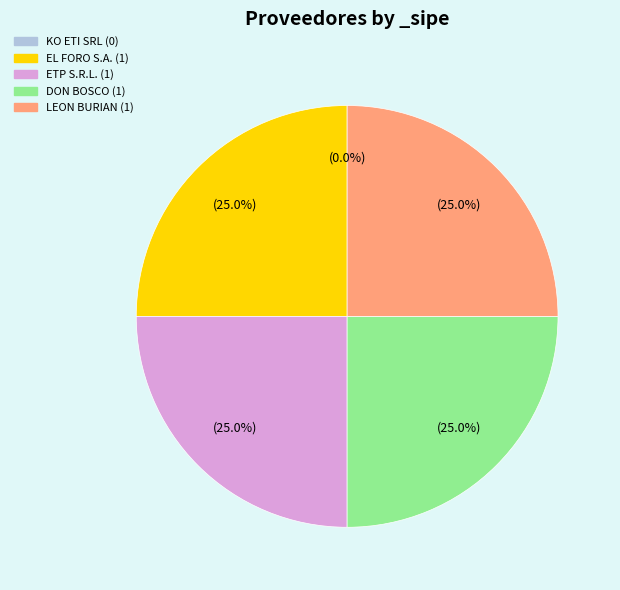

True or false: EDICIONES LIBRERIA EL FORO S.A. accounts for 25% of the total.

True